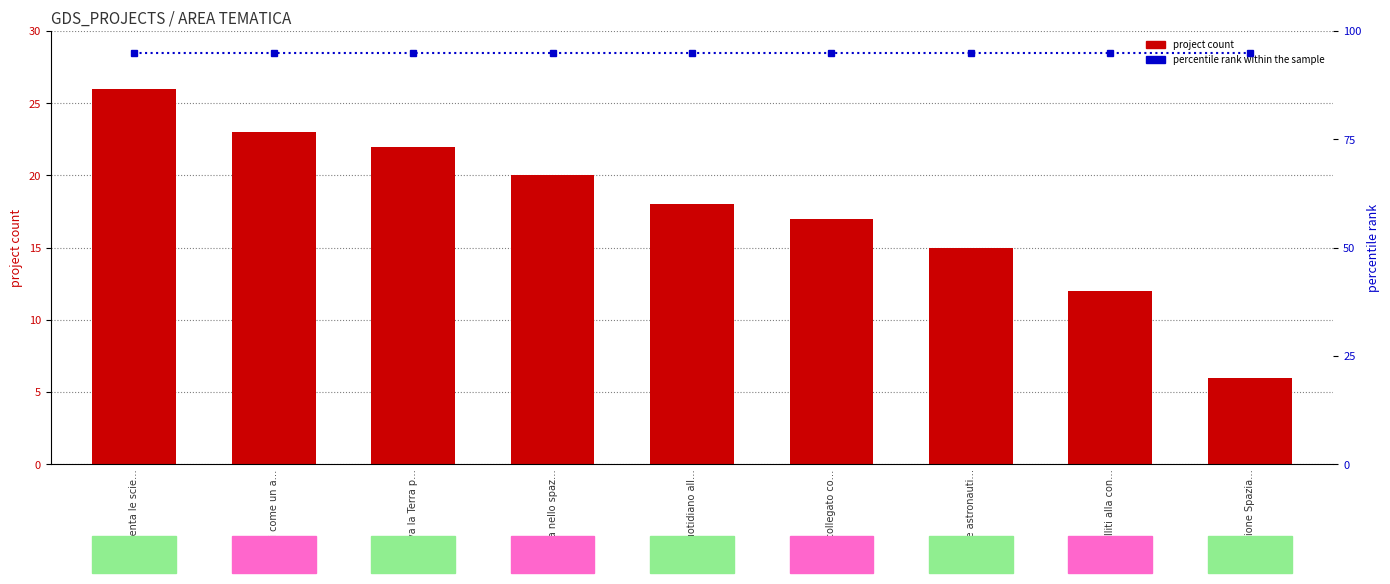

How many data points in project count are less than 18?

4